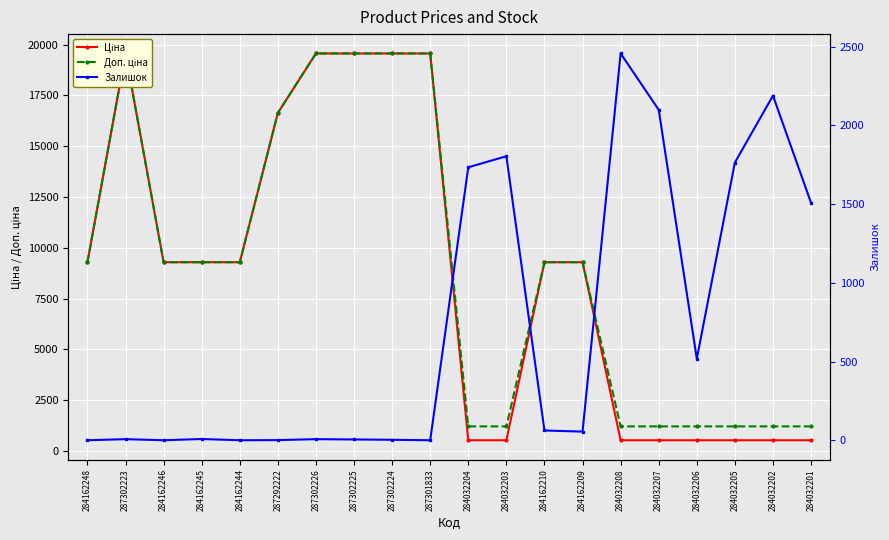

What is the total value across all series at 284162246?

18580.9